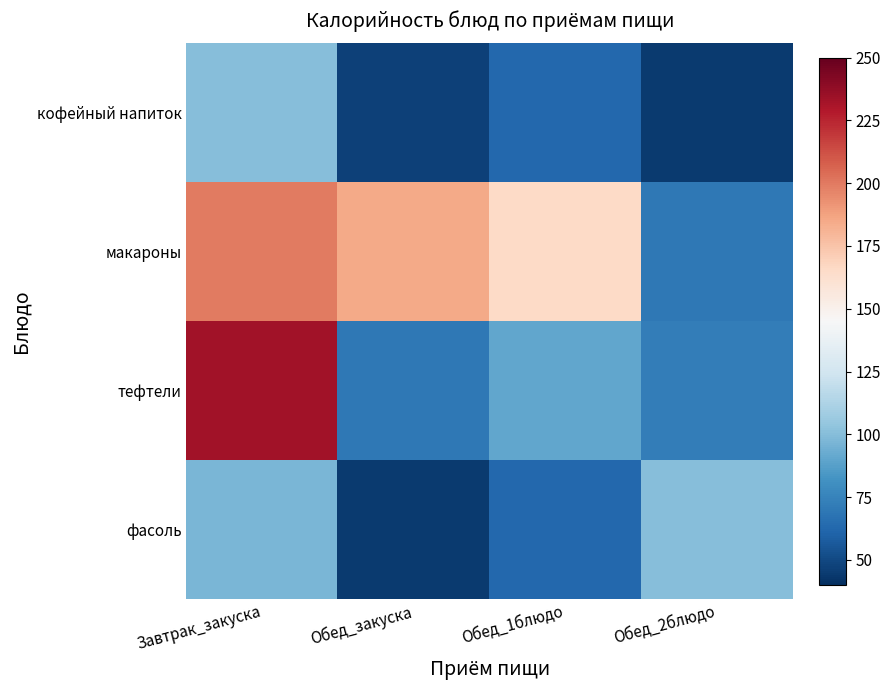

Reading left to right, extract all data points from this chart.

фасоль: Завтрак_закуска=96.7	Обед_закуска=44.4	Обед_1блюдо=62.5	Обед_2блюдо=100.6
тефтели: Завтрак_закуска=233.4	Обед_закуска=70.3	Обед_1блюдо=90.4	Обед_2блюдо=72.0
макароны: Завтрак_закуска=199.5	Обед_закуска=185.1	Обед_1блюдо=165.5	Обед_2блюдо=69.6
кофейный напиток: Завтрак_закуска=100.6	Обед_закуска=46.9	Обед_1блюдо=62.5	Обед_2блюдо=44.4